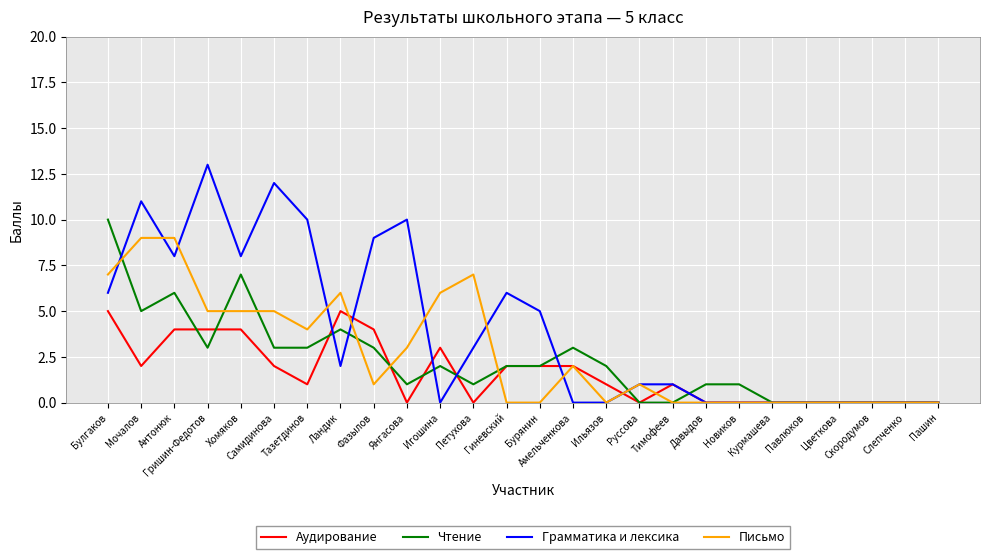

What is the total value across all series at Антонюк?

27